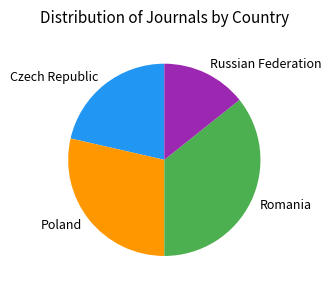

True or false: Poland accounts for 29% of the total.

True